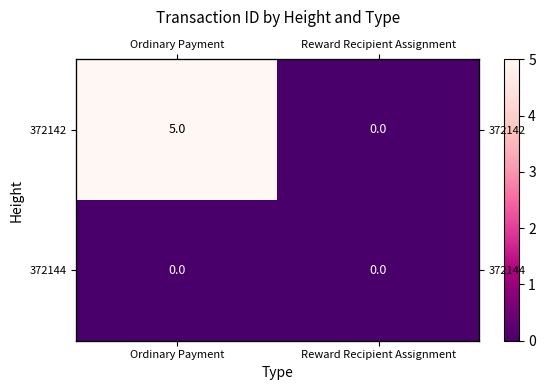

Which category has the highest value in the 372142 series?

Ordinary Payment